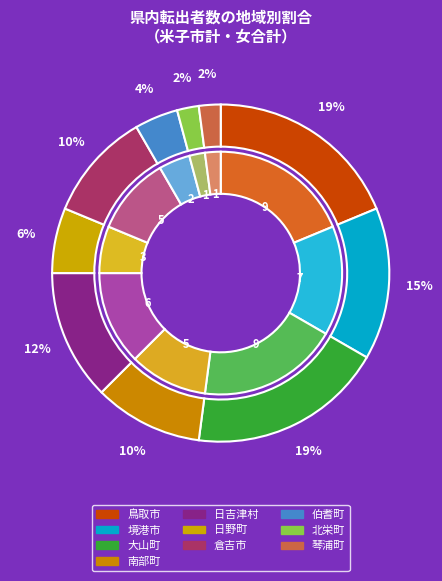

Is there any slice that represents more than half of the pie?

No